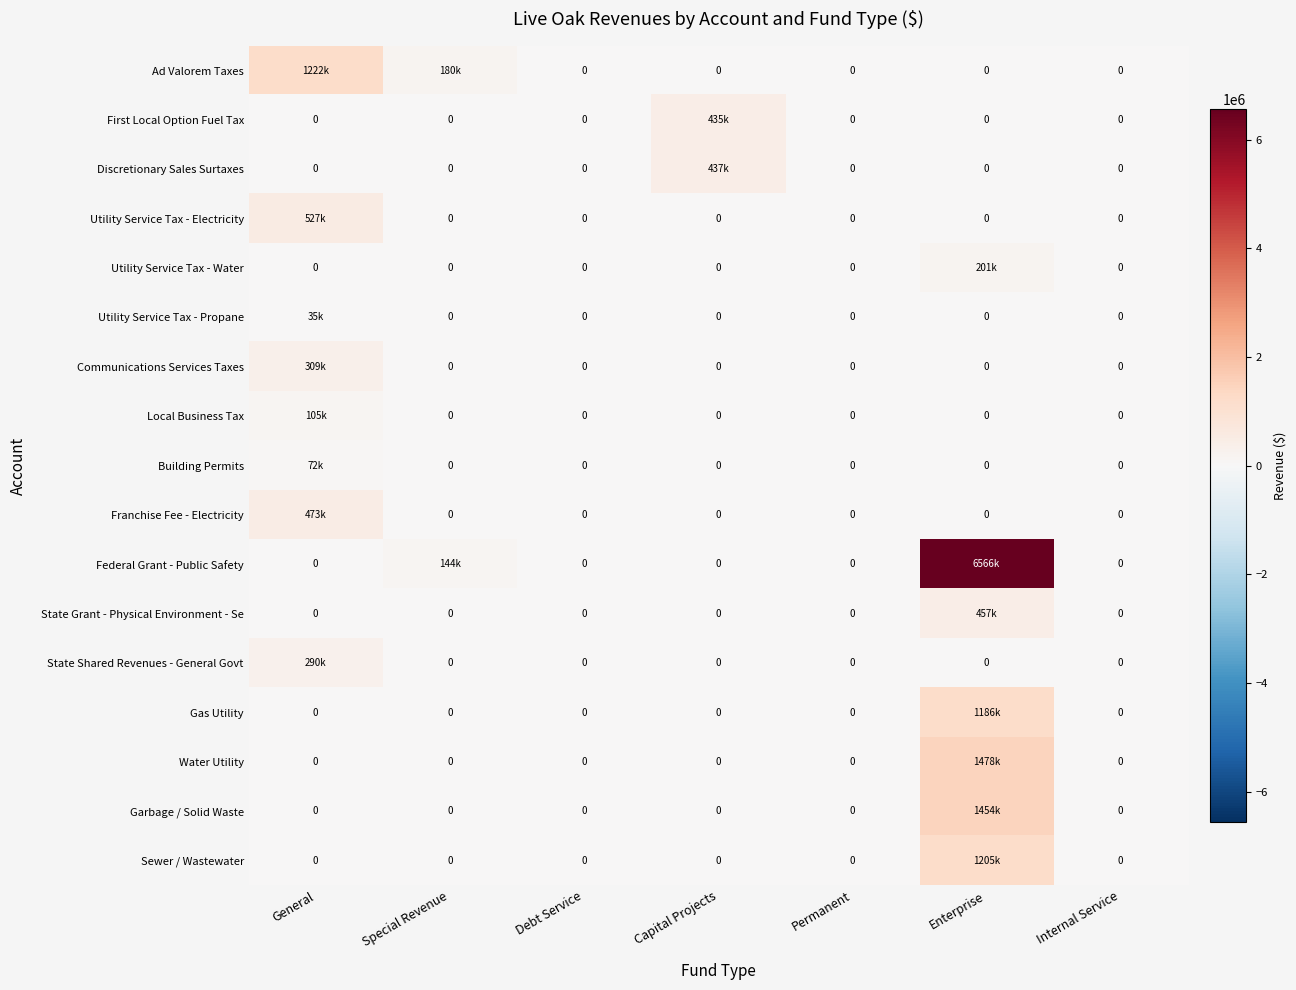

Which category has the lowest value across all series?

Debt Service